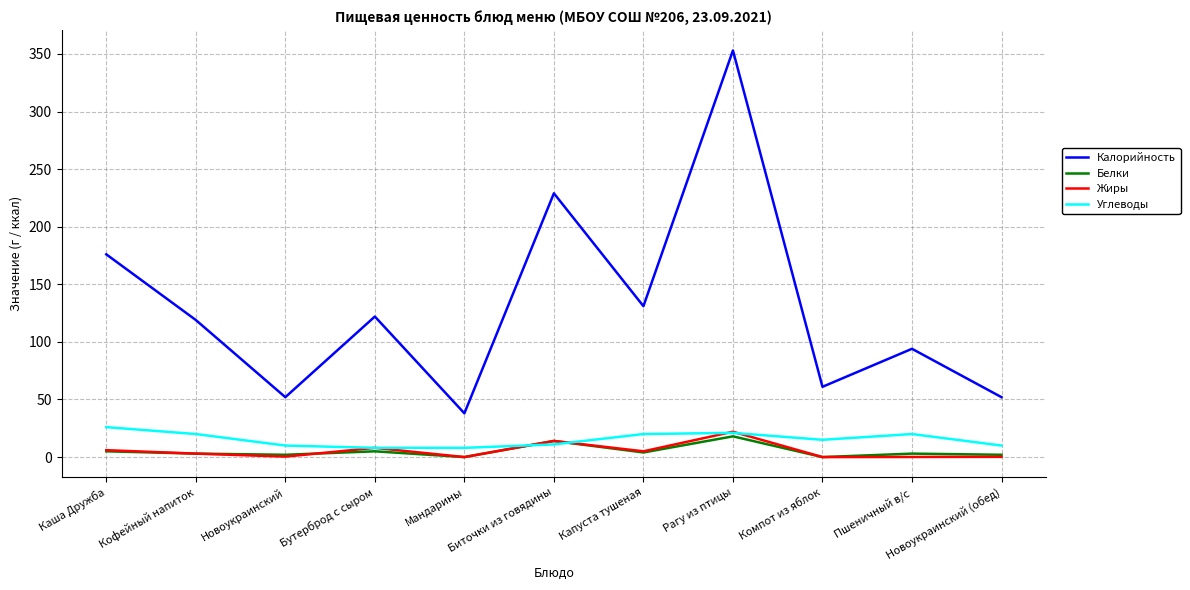

Which series has the widest spread of values?

Калорийность